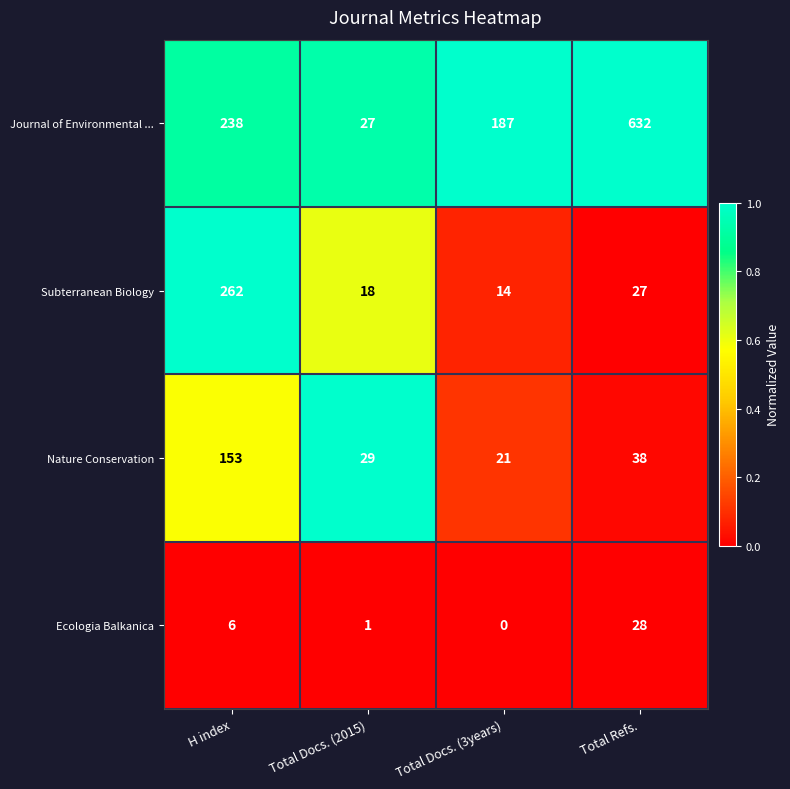

List the series in order of their peak value, lowest first.

Ecologia Balkanica, Nature Conservation, Subterranean Biology, Journal of Environmental ...